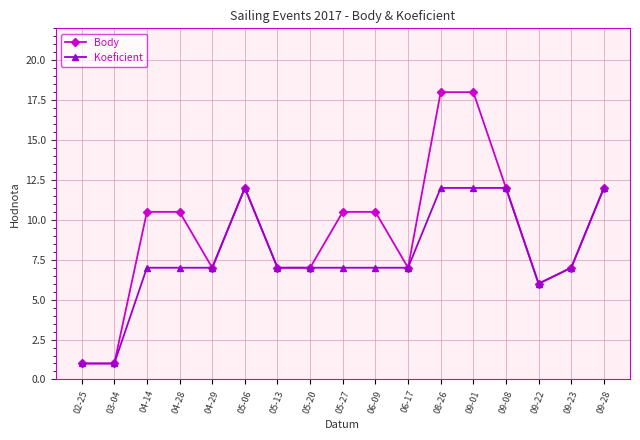

List the series in order of their peak value, highest first.

Body, Koeficient